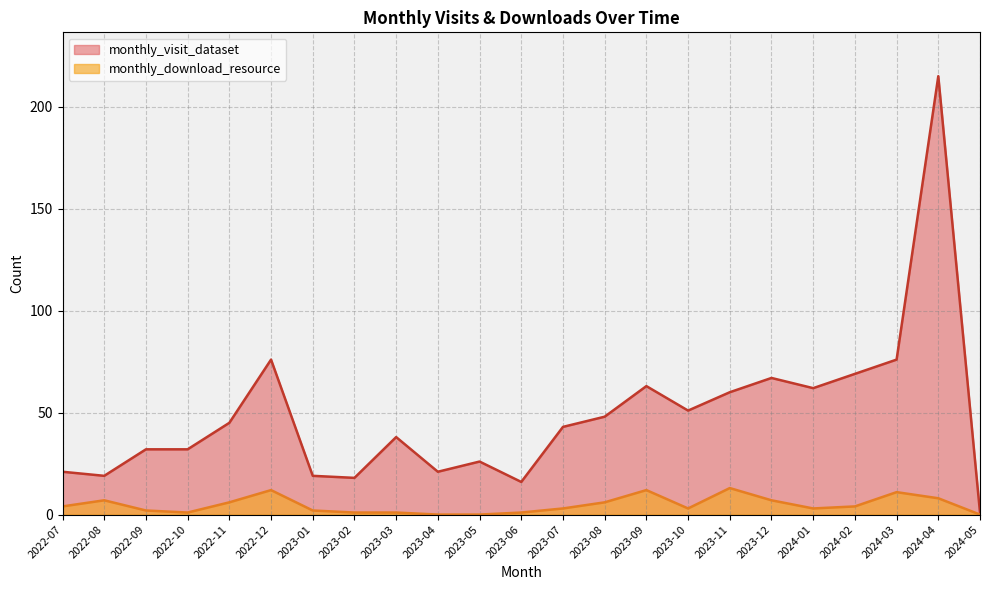

What is the difference between the monthly_visit_dataset values at 2024-02 and 2022-07?

48